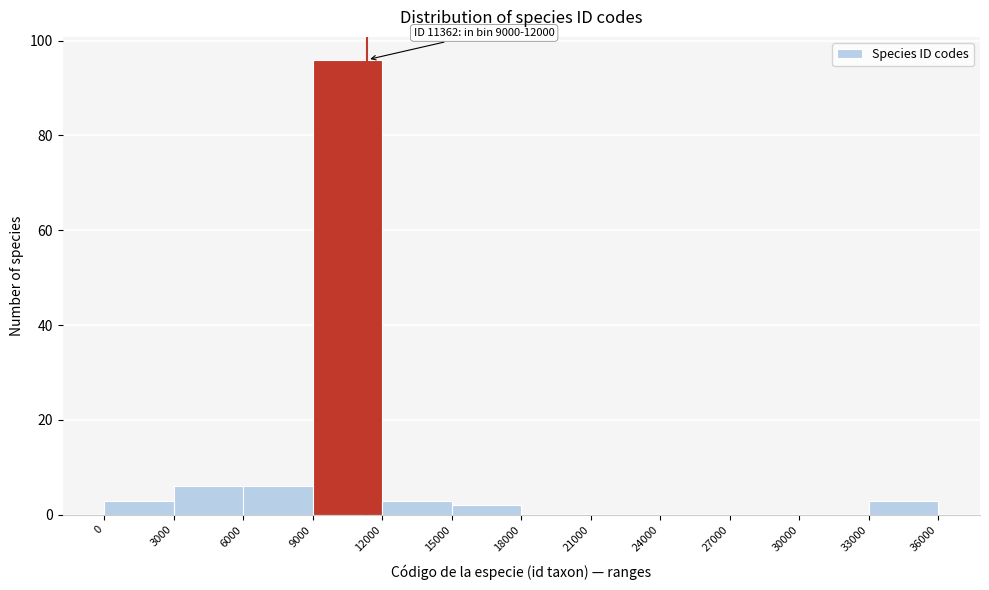

Which range on the x-axis has the tallest bar?

9000 to 12000